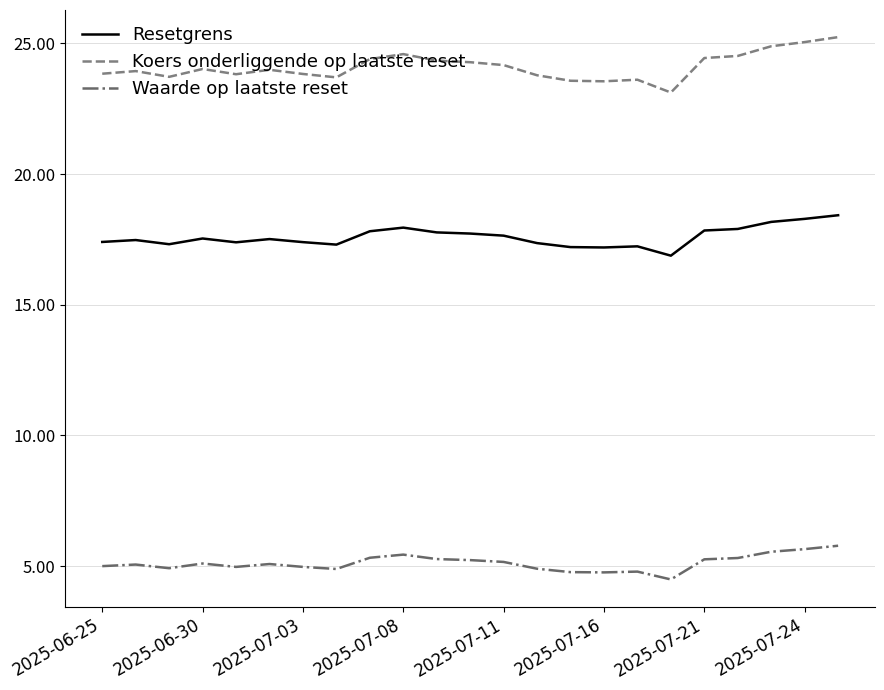

Which series has the largest total across all categories?

Koers onderliggende op laatste reset